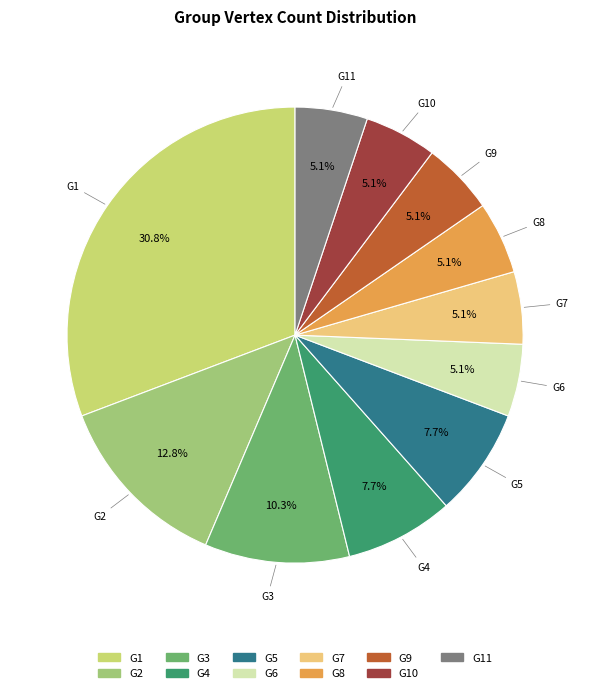

Between G6 and G3, which is larger?

G3